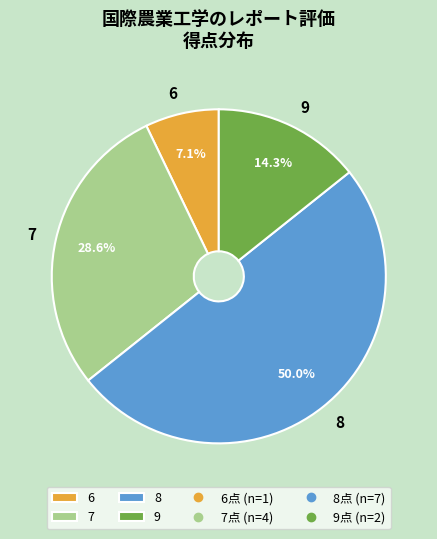

How many slices are in this pie chart?

4